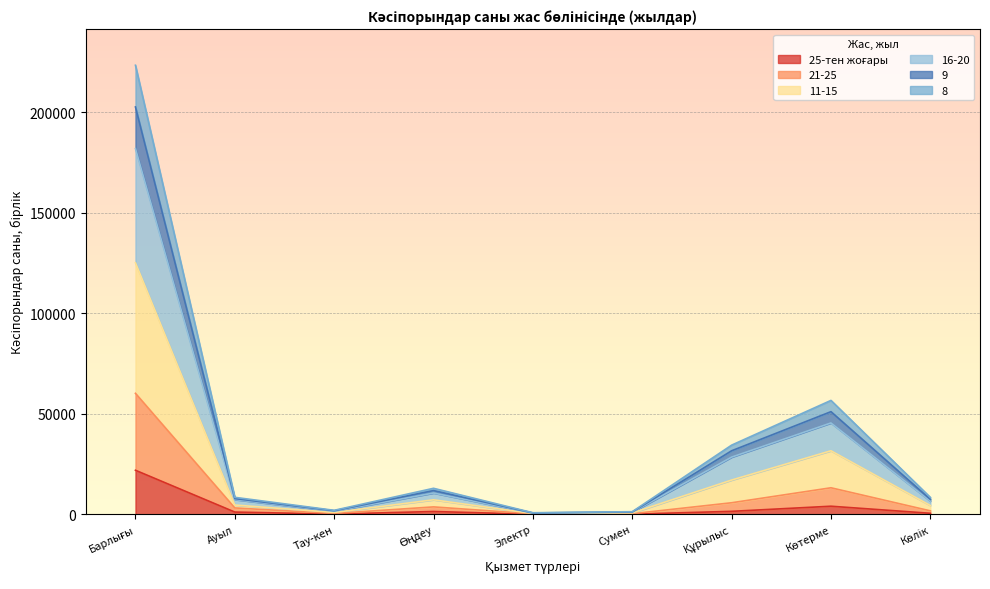

What is the minimum value shown in the chart?

69